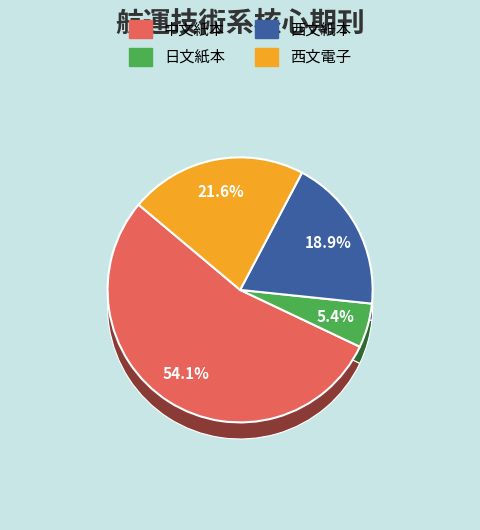

What percentage do 中文紙本 and 西文紙本 together represent?

73.0%